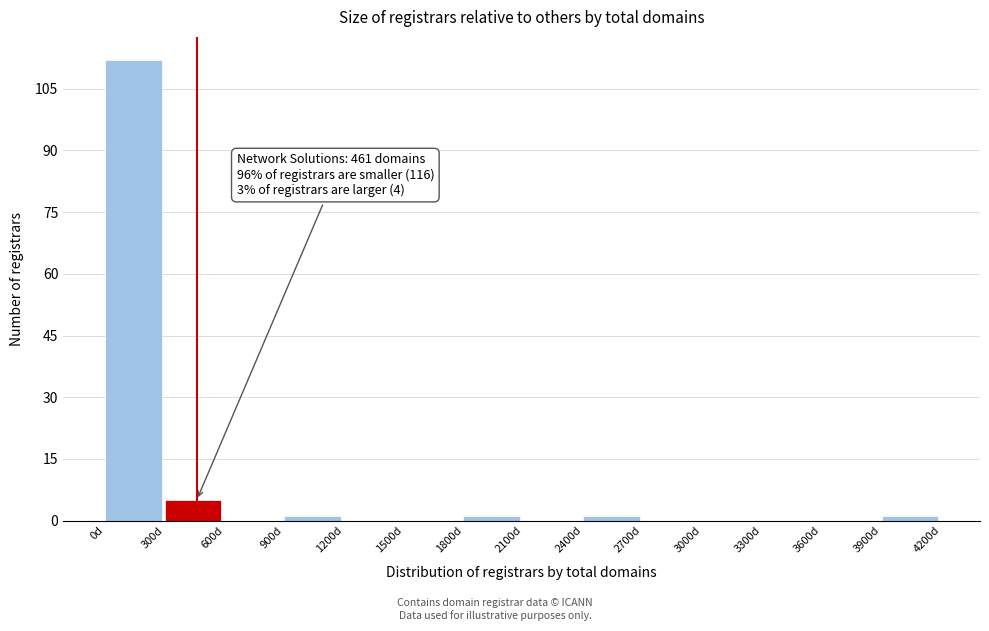

Over which range of the x-axis is the bar tallest?

0 to 300